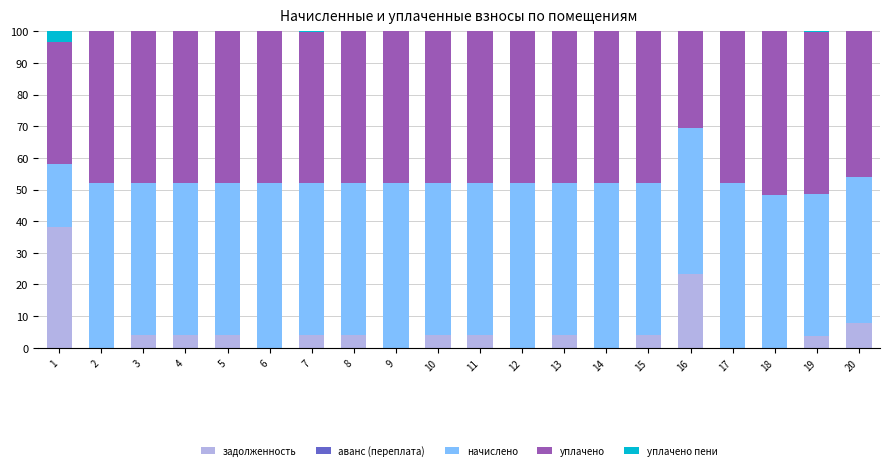

What is the maximum value for задолженность?

38.2